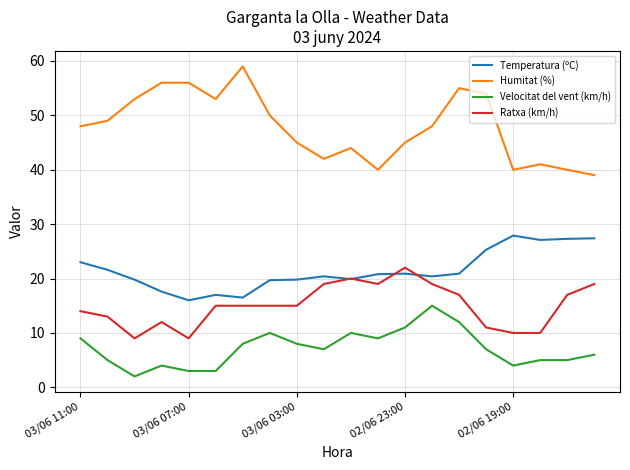

Which series has the largest range (max minus min)?

Humitat (%)